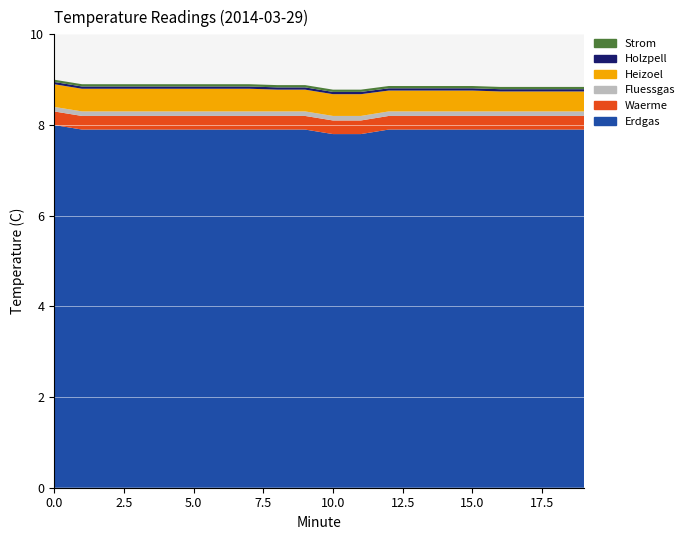

Reading left to right, transcribe all the data shown in this chart.

Erdgas: 8.0	7.9	7.9	7.9	7.9	7.9	7.9	7.9	7.9	7.9	7.8	7.8	7.9	7.9	7.9	7.9	7.9	7.9	7.9	7.9
Waerme: 0.3	0.3	0.3	0.3	0.3	0.3	0.3	0.3	0.3	0.3	0.3	0.3	0.3	0.3	0.3	0.3	0.3	0.3	0.3	0.3
Fluessgas: 0.1	0.1	0.1	0.1	0.1	0.1	0.1	0.1	0.1	0.1	0.1	0.1	0.1	0.1	0.1	0.1	0.1	0.1	0.1	0.1
Heizoel: 0.5	0.5	0.5	0.5	0.5	0.5	0.5	0.5	0.5	0.5	0.5	0.5	0.5	0.5	0.5	0.5	0.4	0.4	0.4	0.4
Holzpell: 0.1	0.1	0.1	0.1	0.1	0.1	0.1	0.1	0.1	0.1	0.1	0.1	0.1	0.1	0.1	0.1	0.1	0.1	0.1	0.1
Strom: 0.1	0.1	0.1	0.1	0.1	0.1	0.1	0.1	0.1	0.1	0.1	0.1	0.1	0.1	0.1	0.1	0.1	0.1	0.1	0.1